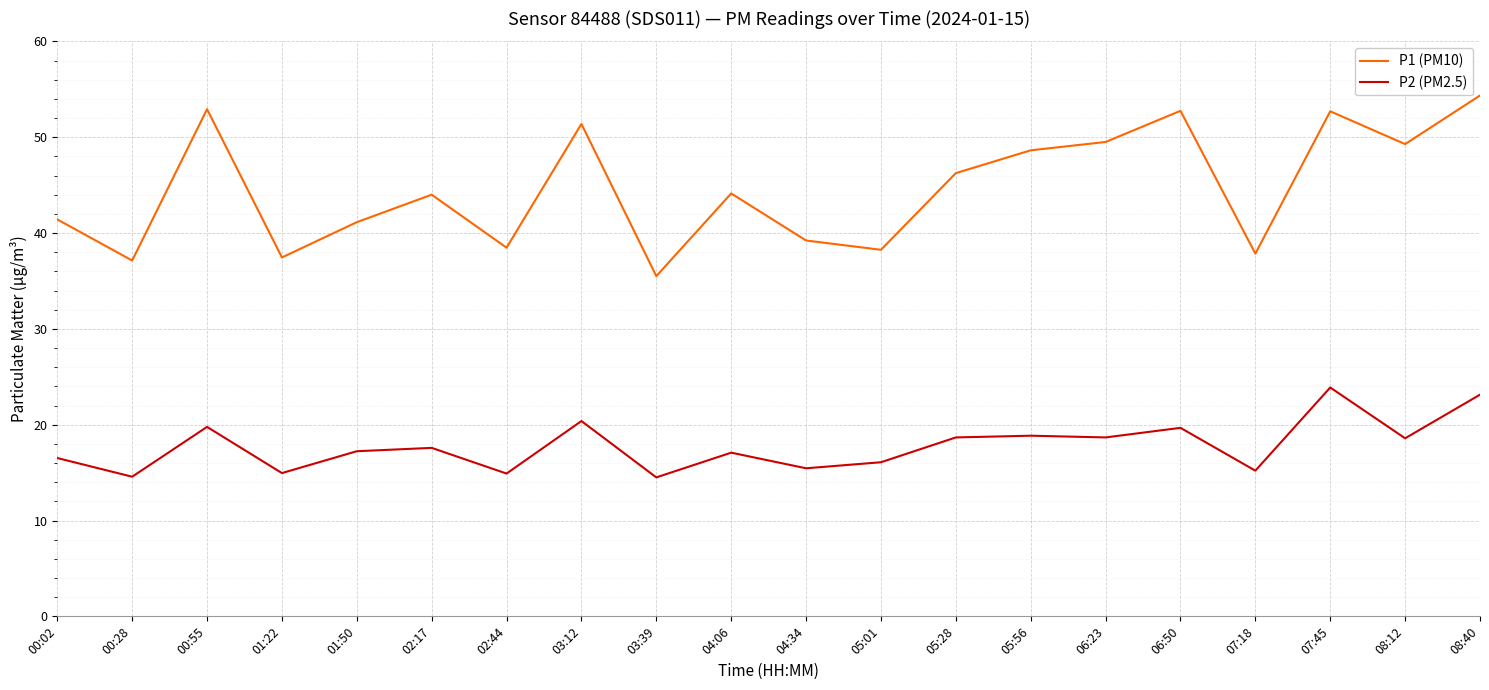

The P2 (PM2.5) series shows 9.3 at 01:50. True or false?

False